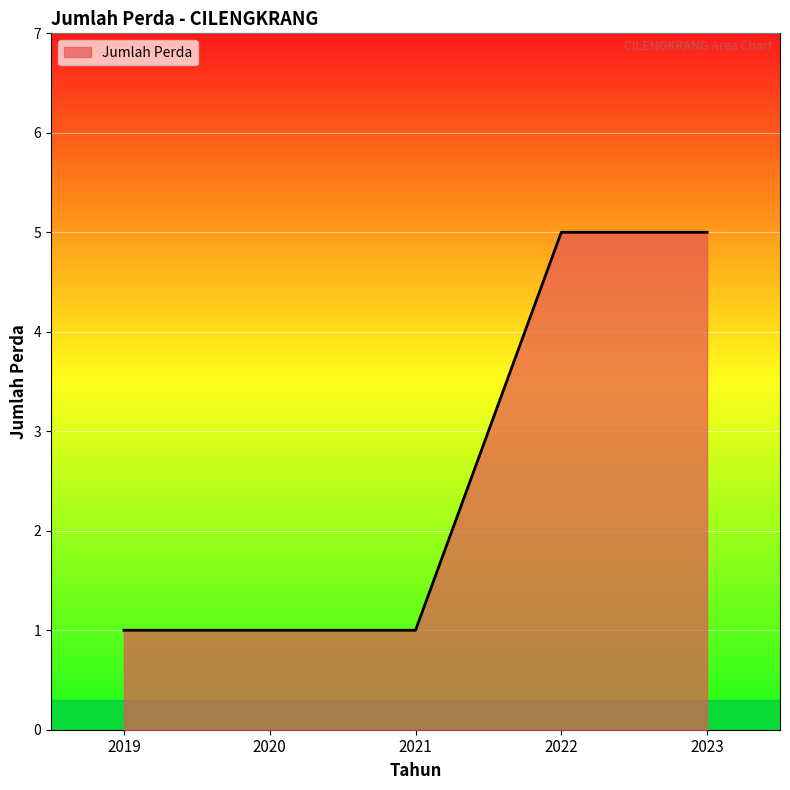

Reading right to left, what are all the values shown in this chart?

2023=5	2022=5	2021=1	2020=1	2019=1